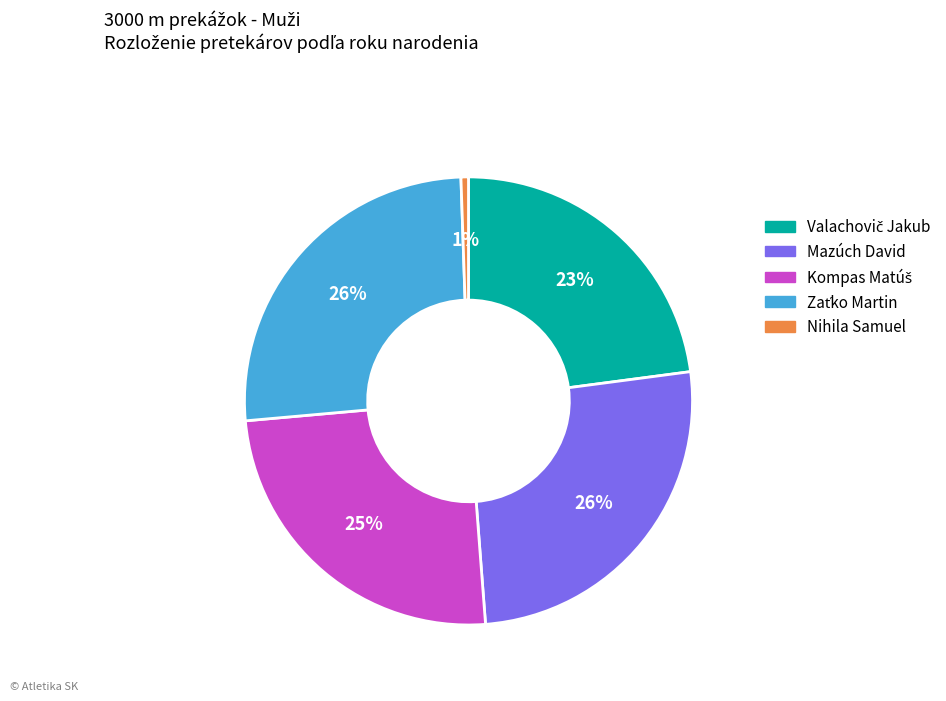

Does Mazúch David represent more than half of the total?

No